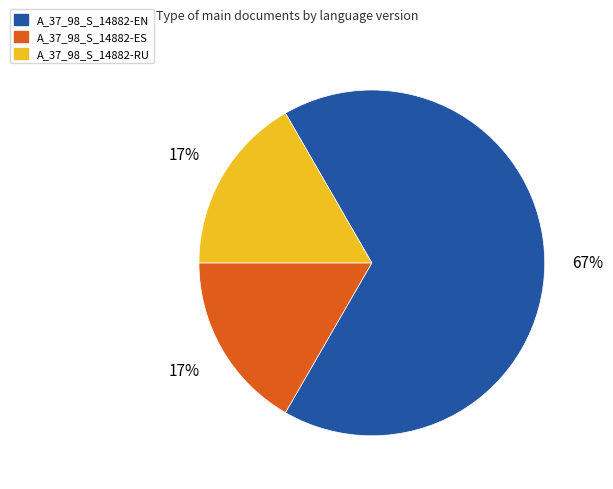

To the nearest percent, what is the average slice percentage?

33%